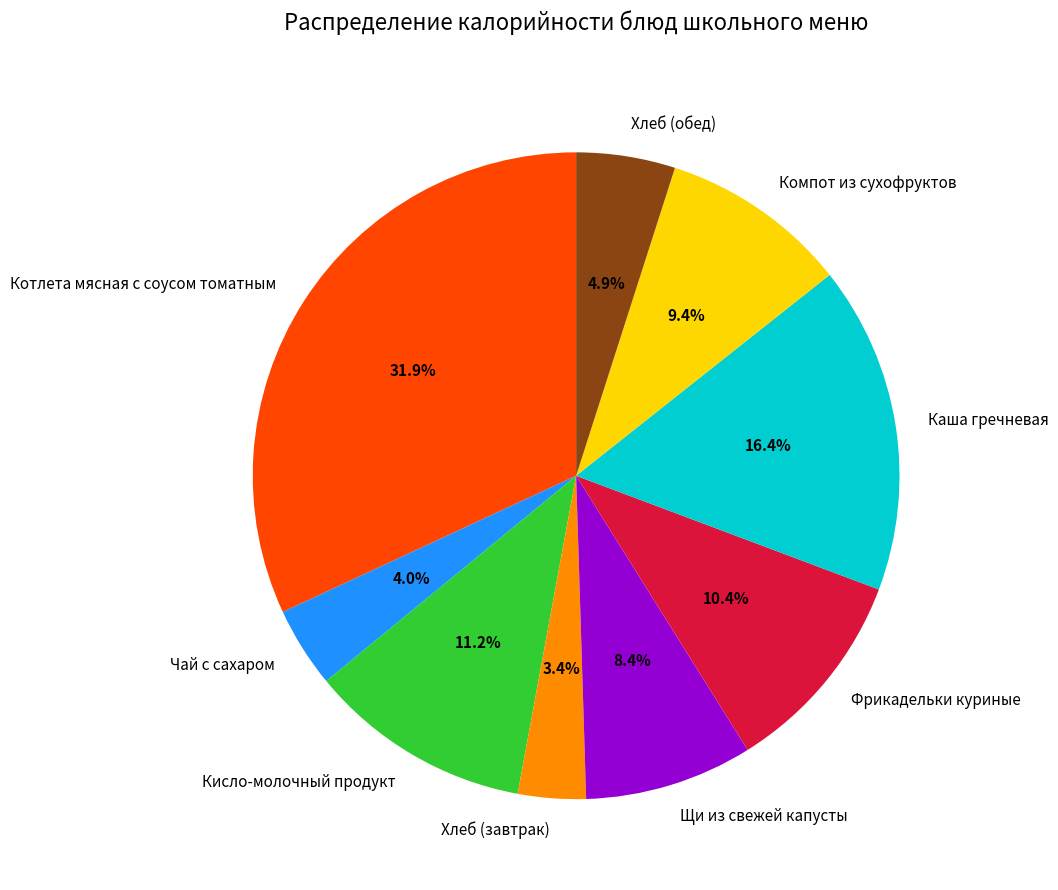

Rank the categories by value from highest to lowest.

Котлета мясная с соусом томатным, Каша гречневая, Кисло-молочный продукт, Фрикадельки куриные, Компот из сухофруктов, Щи из свежей капусты, Хлеб (обед), Чай с сахаром, Хлеб (завтрак)